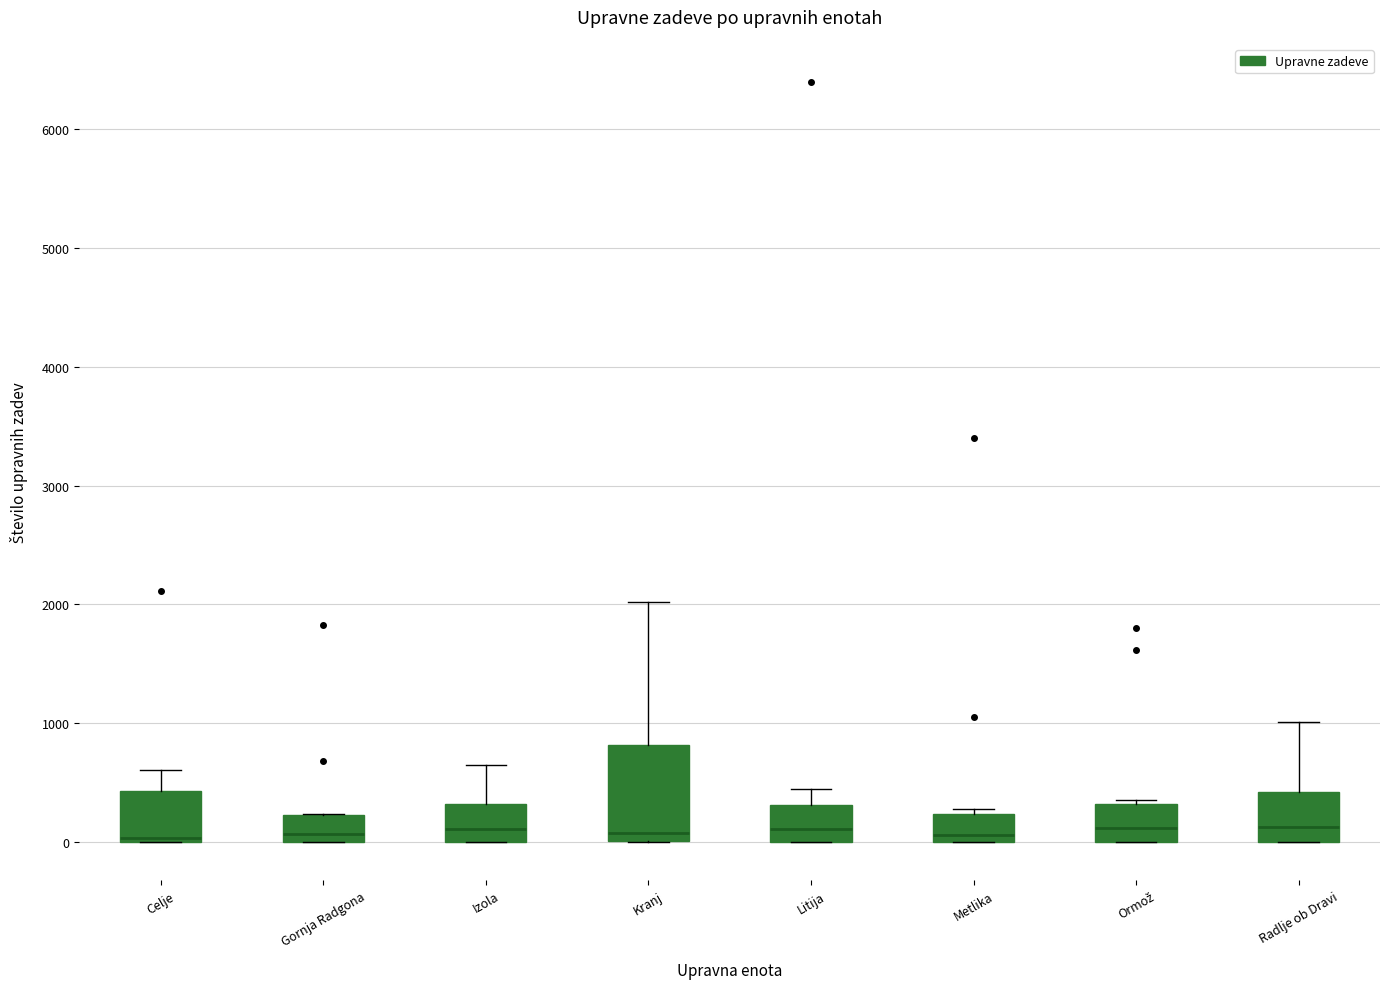

Reading left to right, read every box against the y-axis: the position of its median line, the range the box covers, and the ends of its whiskers. The values are not printed on the chart, so give them approximately, as read against the axis.

Celje: median 0 (just above the box's lower edge), box 0 to 400, whiskers 0 to 600
Gornja Radgona: median 100, box 0 to 200, whiskers 0 to 200
Izola: median 100, box 0 to 300, whiskers 0 to 700
Kranj: median 100, box 0 to 800, whiskers 0 to 2000
Litija: median 100, box 0 to 300, whiskers 0 to 500
Metlika: median 100, box 0 to 200, whiskers 0 to 300
Ormož: median 100, box 0 to 300, whiskers 0 to 400
Radlje ob Dravi: median 100, box 0 to 400, whiskers 0 to 1000